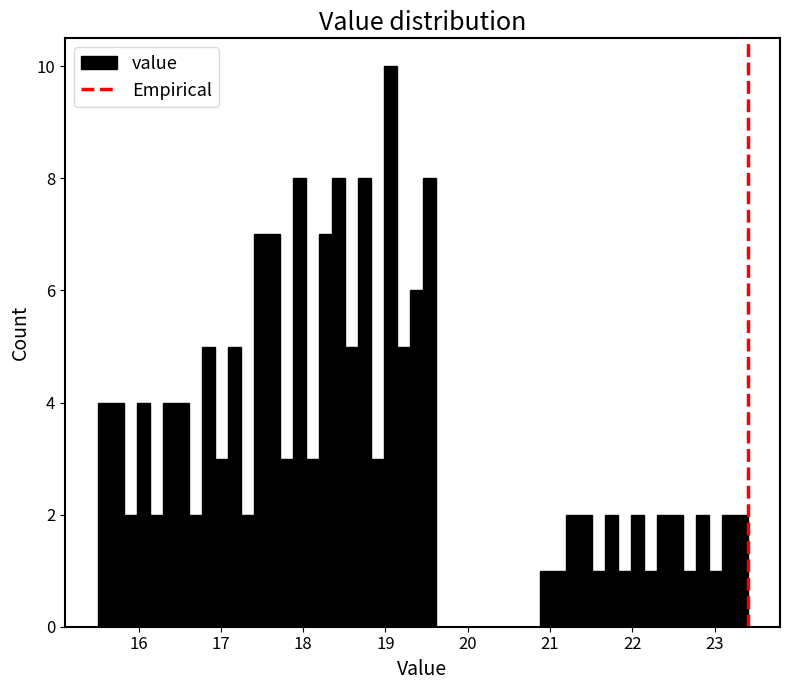

Read against the x-axis, roughly where is the centre of the tallest bar?

19.1